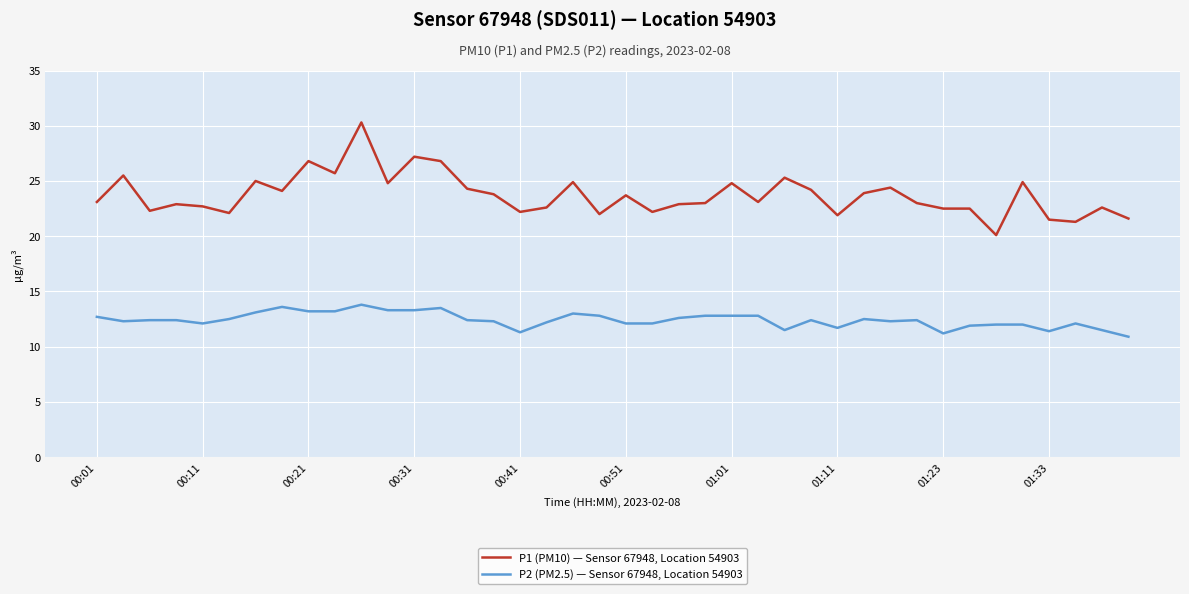

True or false: P1 (PM10) — Sensor 67948, Location 54903 and P2 (PM2.5) — Sensor 67948, Location 54903 intersect in this chart.

False